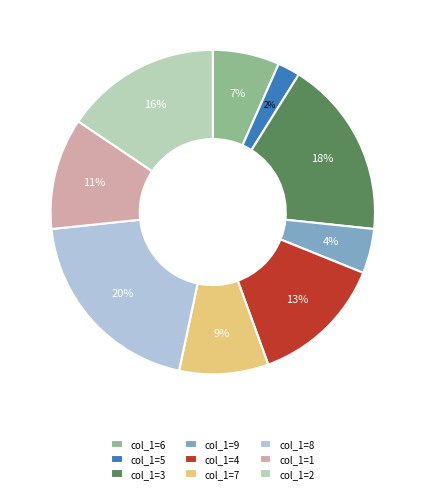

Which has a higher value, col_1=8 or col_1=7?

col_1=8